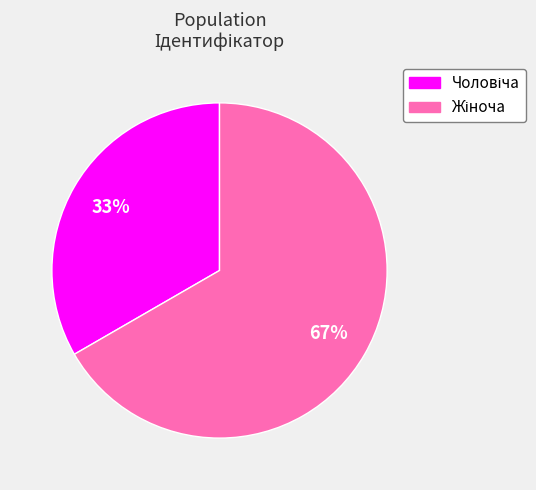

Is there a majority slice in this chart?

Yes